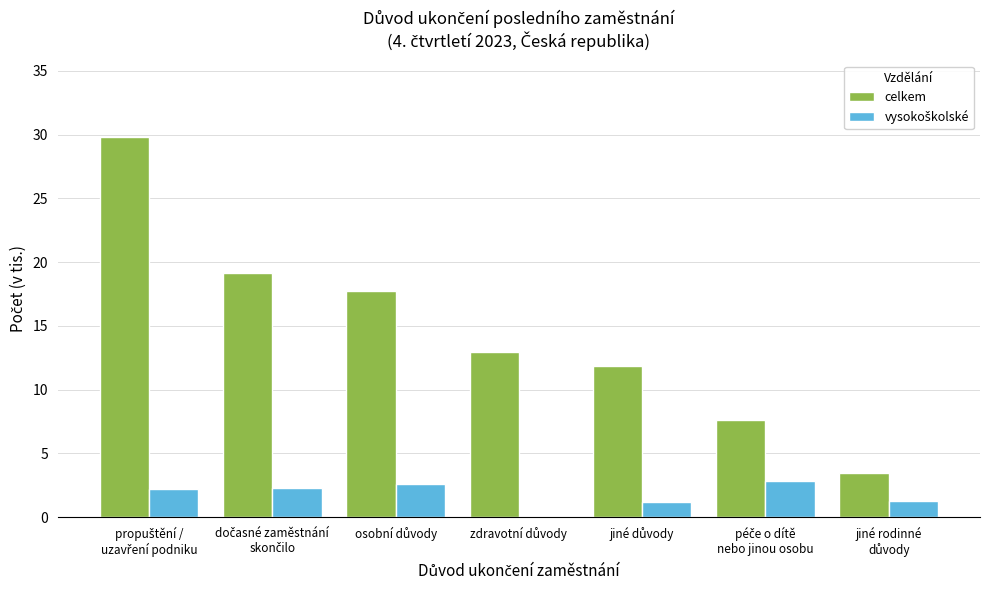

Which series has the largest total across all categories?

celkem